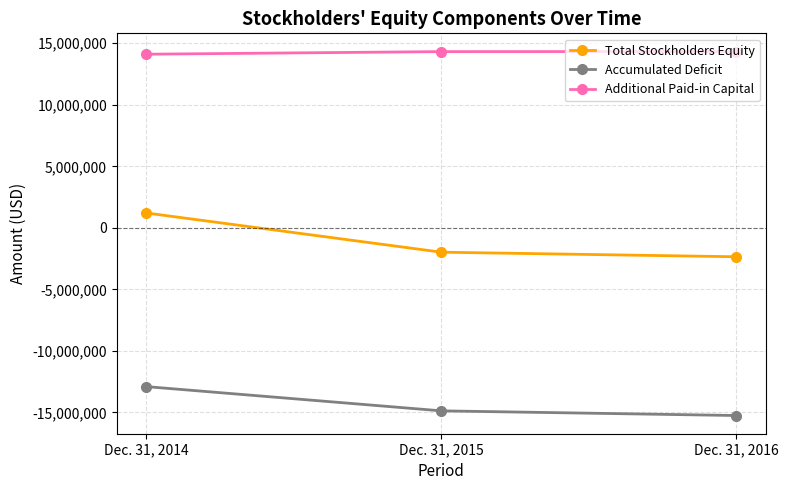

What is the spread (max minus min) of values at Dec. 31, 2015?

29197046